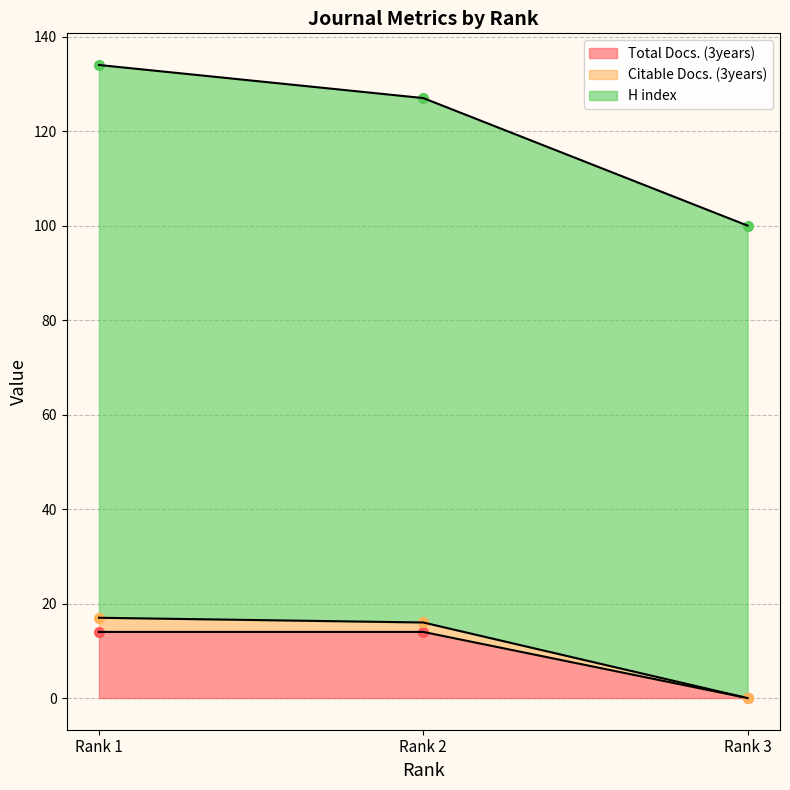

Does the chart have visible grid lines?

Yes